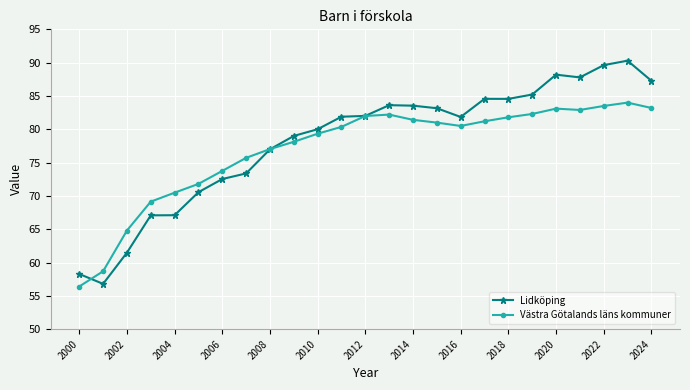

What is the value of the Västra Götalands läns kommuner point at the 7th from the left?

73.8